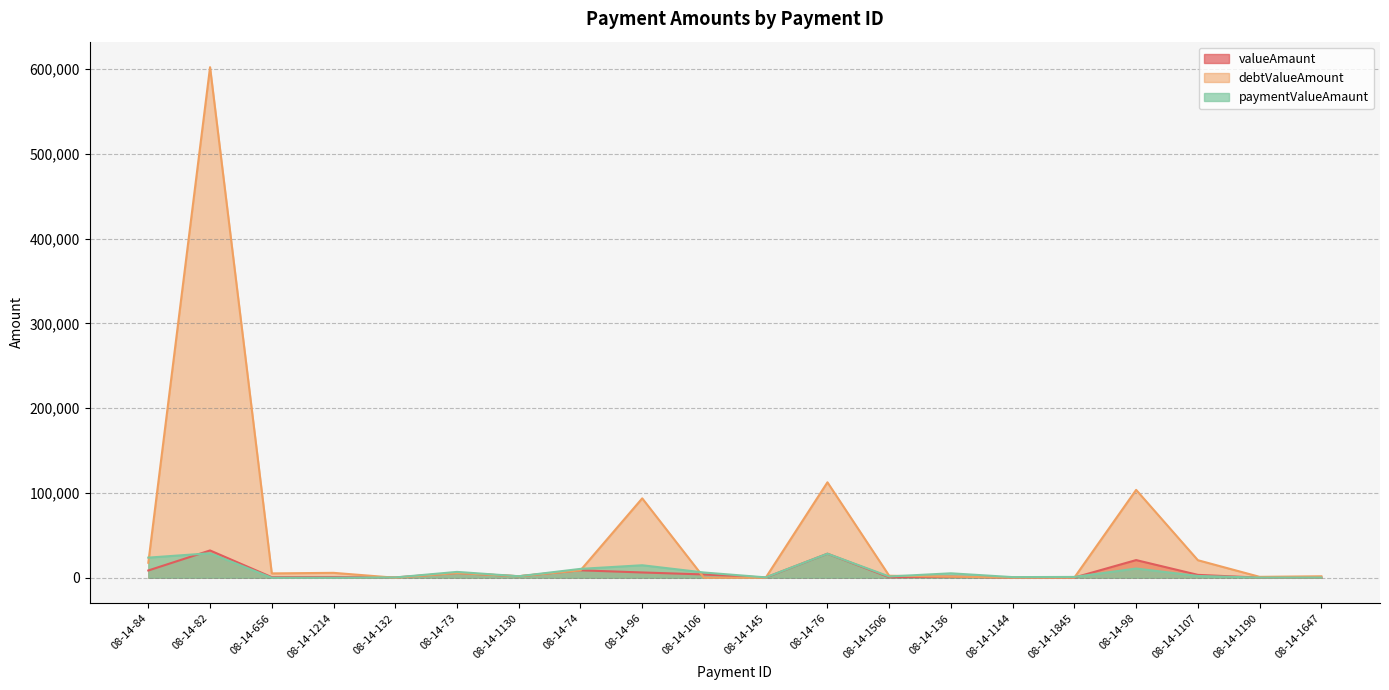

The value of debtValueAmount at 08-14-1845 is 106.8. True or false?

False